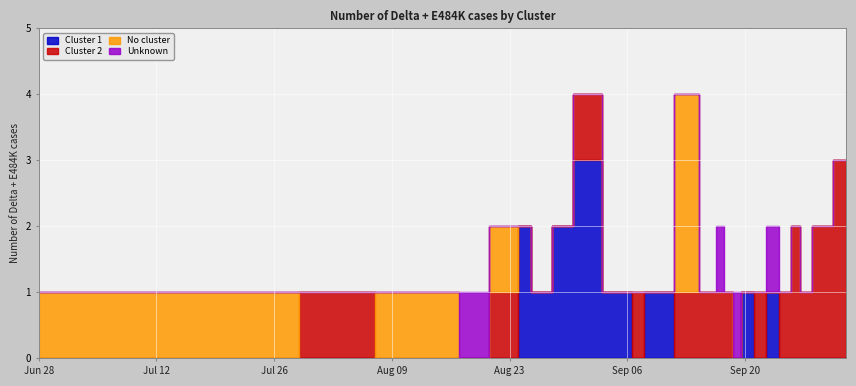

What is the difference between the maximum and minimum values in the Unknown series?

1